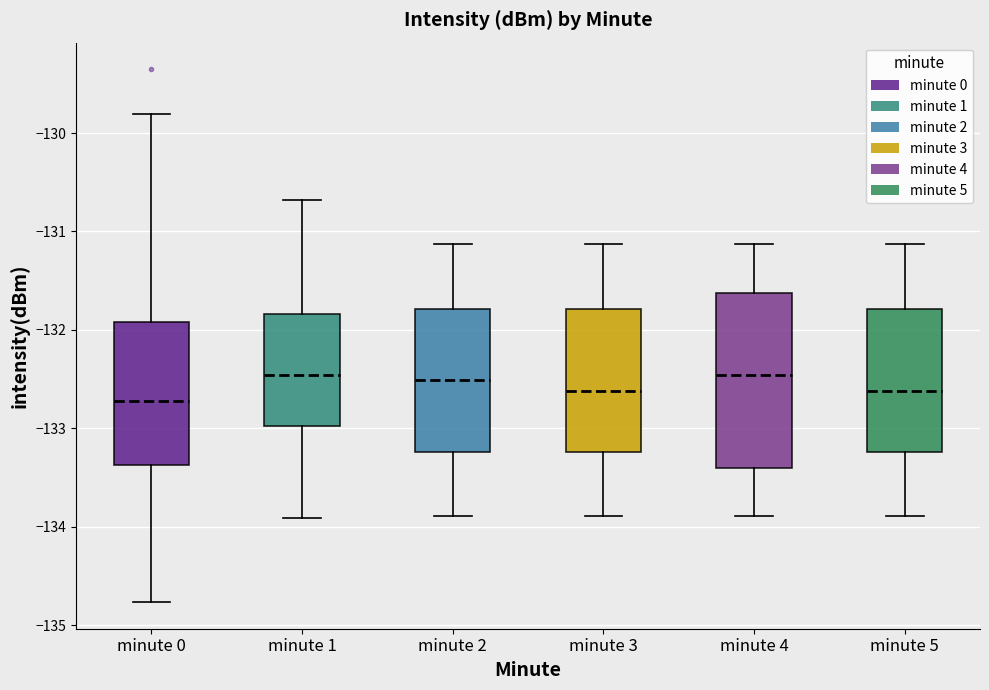

Where does the lower whisker of the box for minute 0 end on the y-axis? The values are not printed on the chart, so give them approximately, as read against the axis.

-134.8